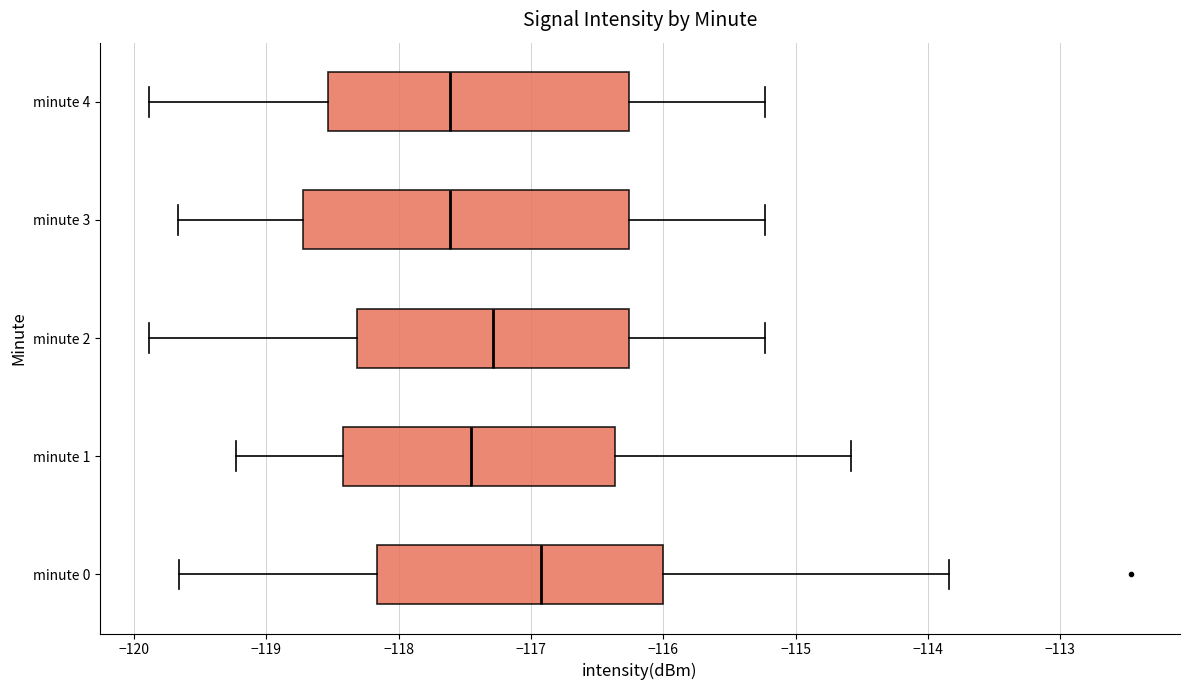

Reading bottom to top, transcribe this box plot: for each box, give where its median line is, the range the box spans, and where its two whiskers end, as read against the x-axis. The values are not printed on the chart, so give them approximately, as read against the axis.

minute 0: median -116.9, box -118.2 to -116.0, whiskers -119.7 to -113.8
minute 1: median -117.4, box -118.4 to -116.4, whiskers -119.2 to -114.6
minute 2: median -117.3, box -118.3 to -116.3, whiskers -119.9 to -115.2
minute 3: median -117.6, box -118.7 to -116.3, whiskers -119.7 to -115.2
minute 4: median -117.6, box -118.5 to -116.3, whiskers -119.9 to -115.2